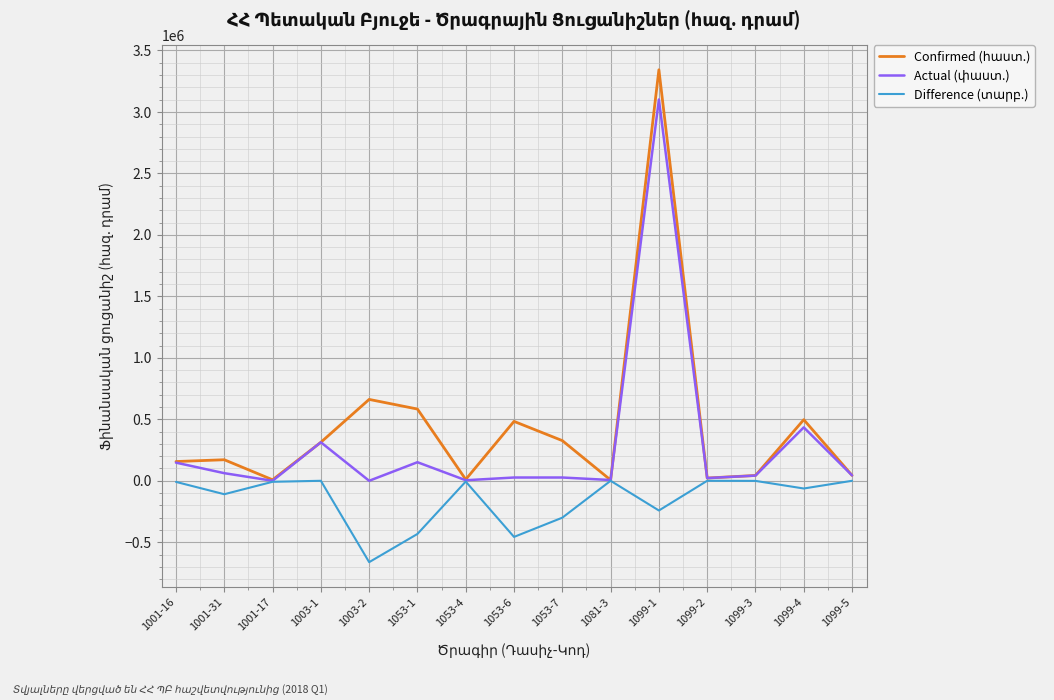

At which category is the sum across all series the highest?

1099-1